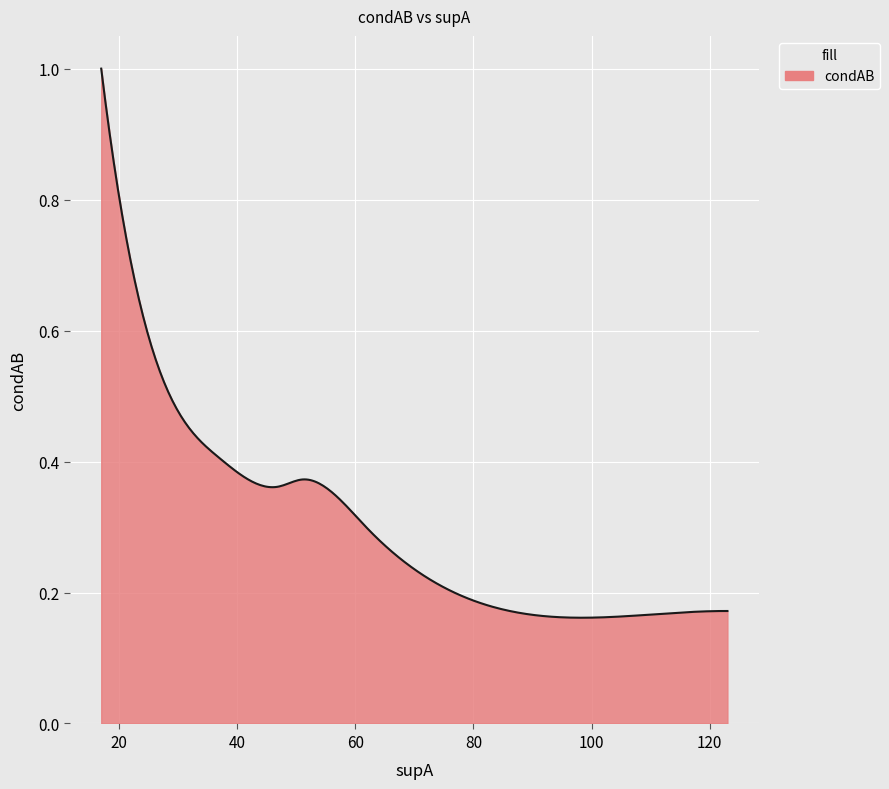

Which category has the highest value across all series?

17